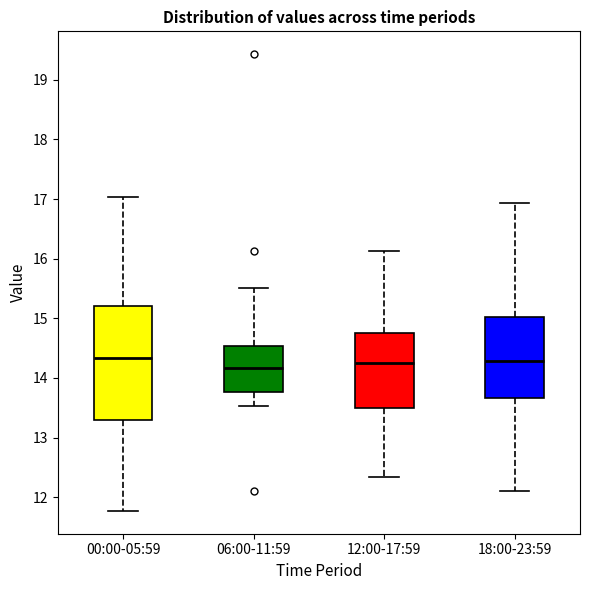

Reading left to right, read every box against the y-axis: the position of its median line, the range the box covers, and the ends of its whiskers. The values are not printed on the chart, so give them approximately, as read against the axis.

00:00-05:59: median 14.3, box 13.3 to 15.2, whiskers 11.8 to 17.0
06:00-11:59: median 14.2, box 13.8 to 14.5, whiskers 13.5 to 15.5
12:00-17:59: median 14.3, box 13.5 to 14.8, whiskers 12.3 to 16.1
18:00-23:59: median 14.3, box 13.7 to 15.0, whiskers 12.1 to 16.9